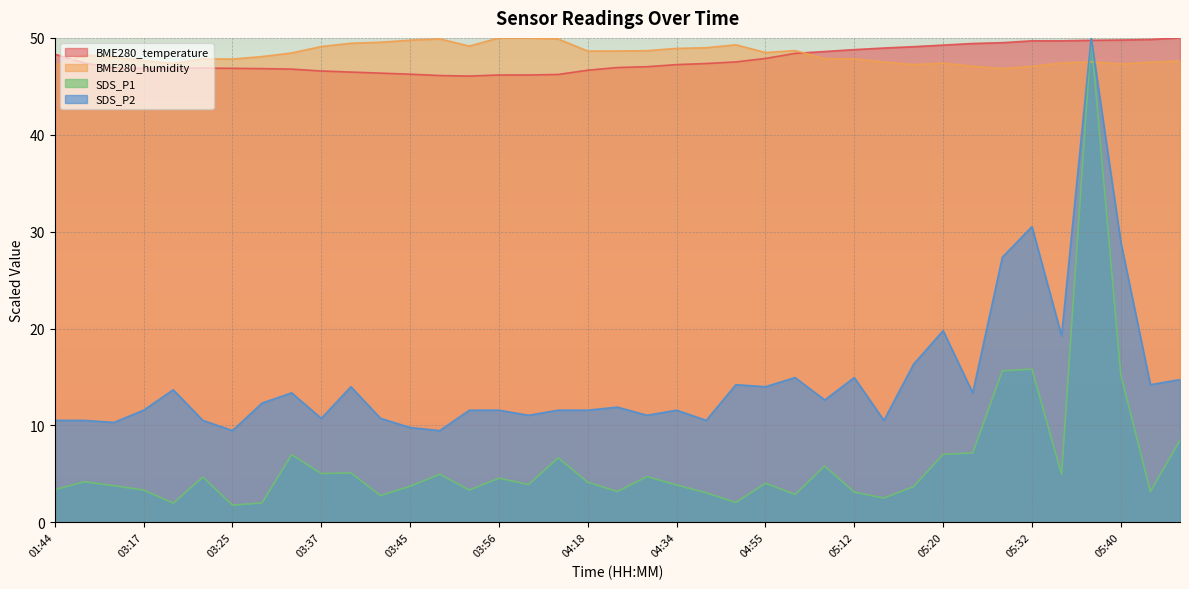

Which series has the largest total across all categories?

BME280_humidity